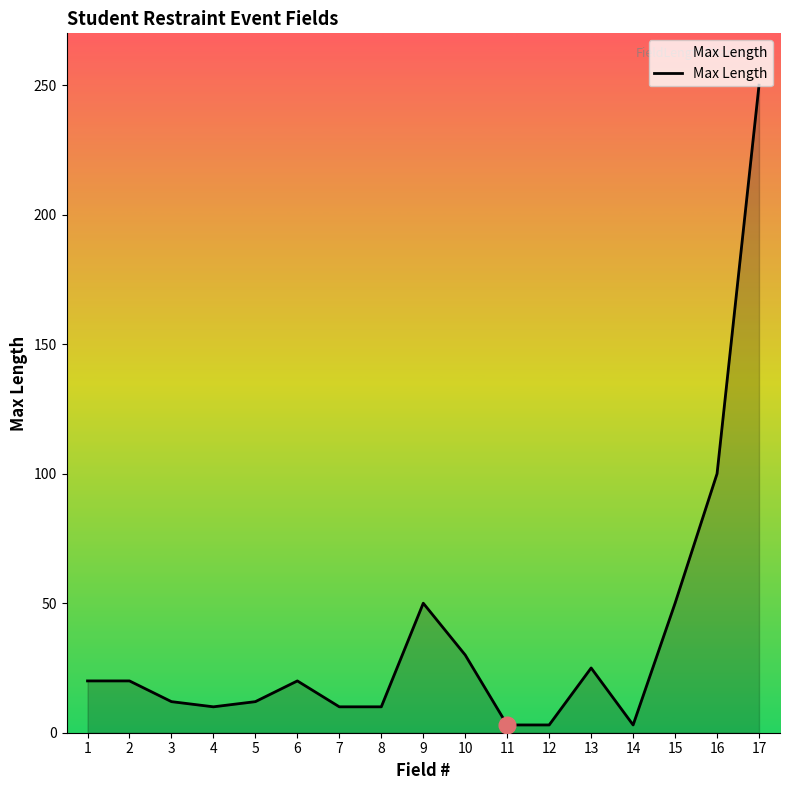

The value at 14 is 3. True or false?

True